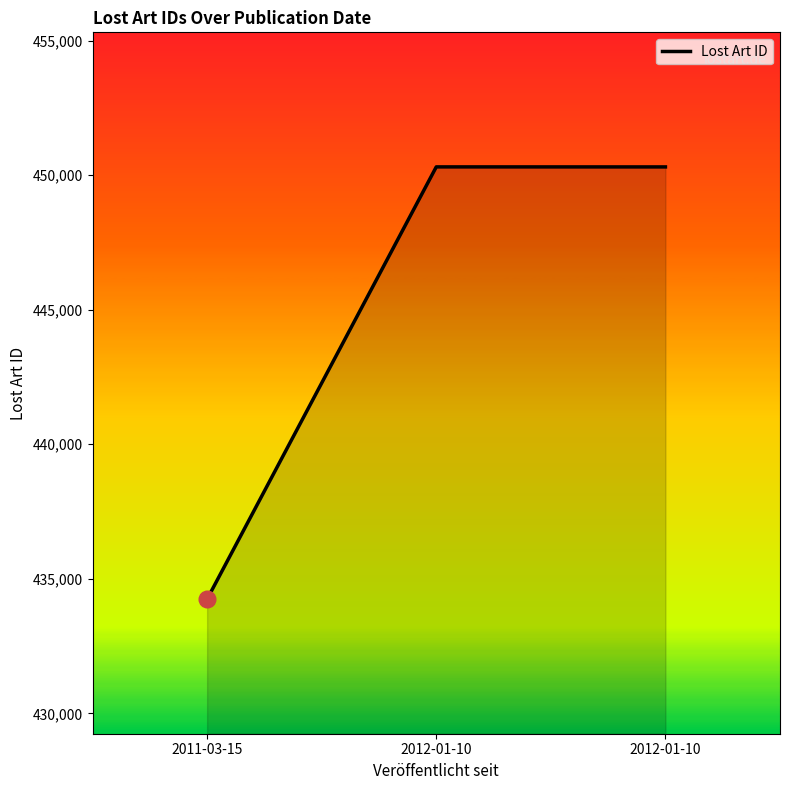

Count the number of data series in this chart.

1